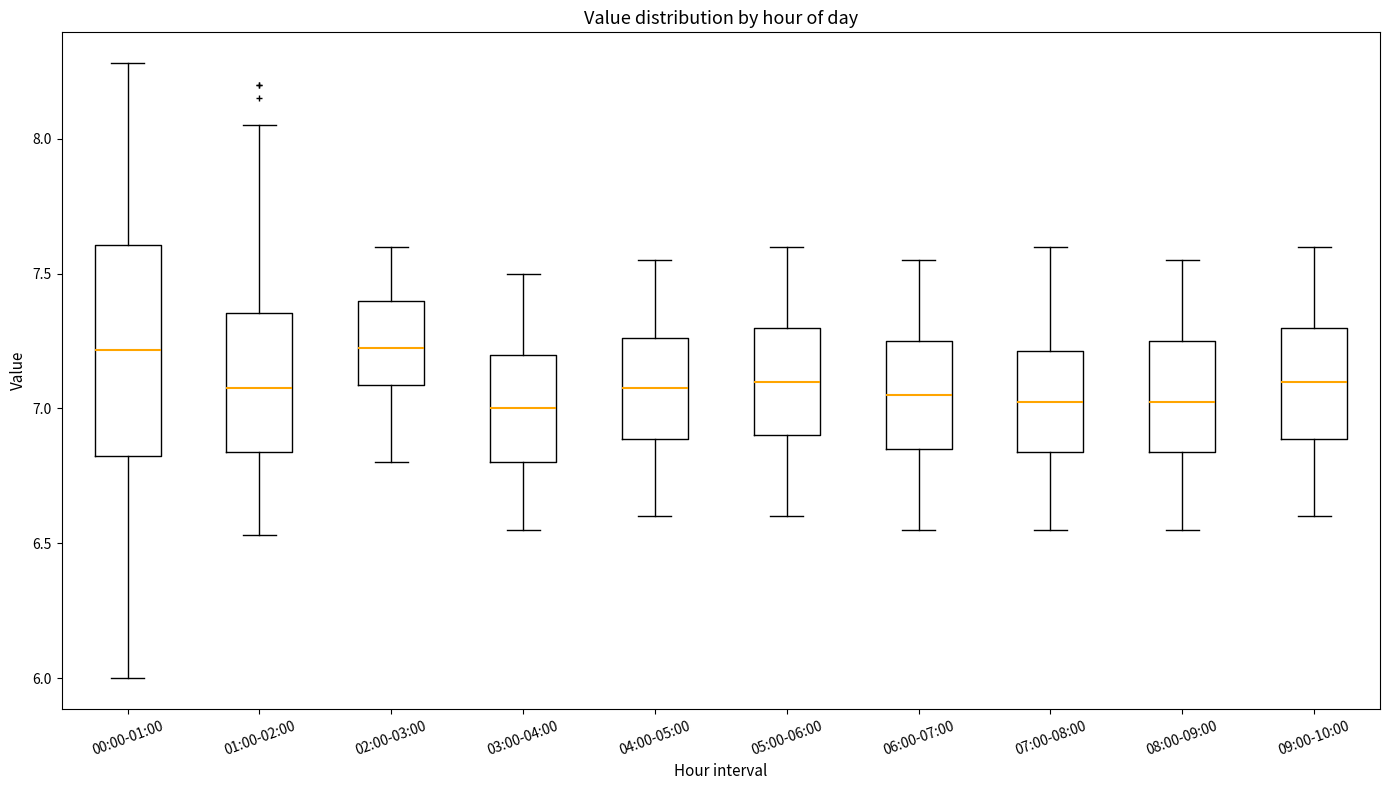

Reading left to right, read every box against the y-axis: the position of its median line, the range the box covers, and the ends of its whiskers. The values are not printed on the chart, so give them approximately, as read against the axis.

00:00-01:00: median 7.20, box 6.80 to 7.60, whiskers 6.00 to 8.30
01:00-02:00: median 7.10, box 6.85 to 7.35, whiskers 6.55 to 8.05
02:00-03:00: median 7.25, box 7.10 to 7.40, whiskers 6.80 to 7.60
03:00-04:00: median 7.00, box 6.80 to 7.20, whiskers 6.55 to 7.50
04:00-05:00: median 7.10, box 6.90 to 7.25, whiskers 6.60 to 7.55
05:00-06:00: median 7.10, box 6.90 to 7.30, whiskers 6.60 to 7.60
06:00-07:00: median 7.05, box 6.85 to 7.25, whiskers 6.55 to 7.55
07:00-08:00: median 7.05, box 6.85 to 7.20, whiskers 6.55 to 7.60
08:00-09:00: median 7.05, box 6.85 to 7.25, whiskers 6.55 to 7.55
09:00-10:00: median 7.10, box 6.90 to 7.30, whiskers 6.60 to 7.60